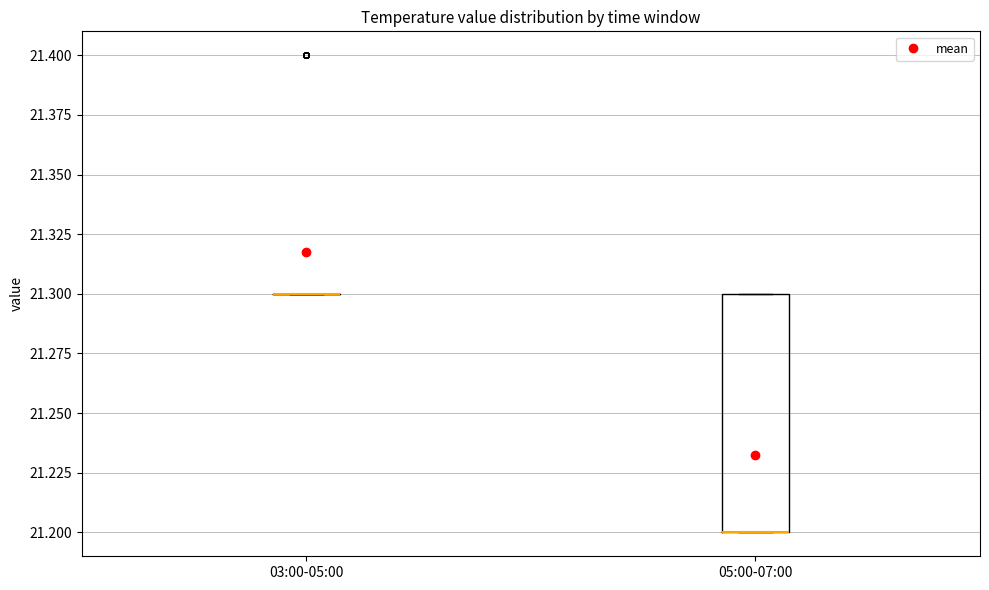

Reading left to right, read every box against the y-axis: the position of its median line, the range the box covers, and the ends of its whiskers. The values are not printed on the chart, so give them approximately, as read against the axis.

03:00-05:00: box collapsed to a line at 21.3, whiskers 21.3 to 21.3
05:00-07:00: median 21.2 (drawn on the box's lower edge), box 21.2 to 21.3, whiskers 21.2 to 21.3